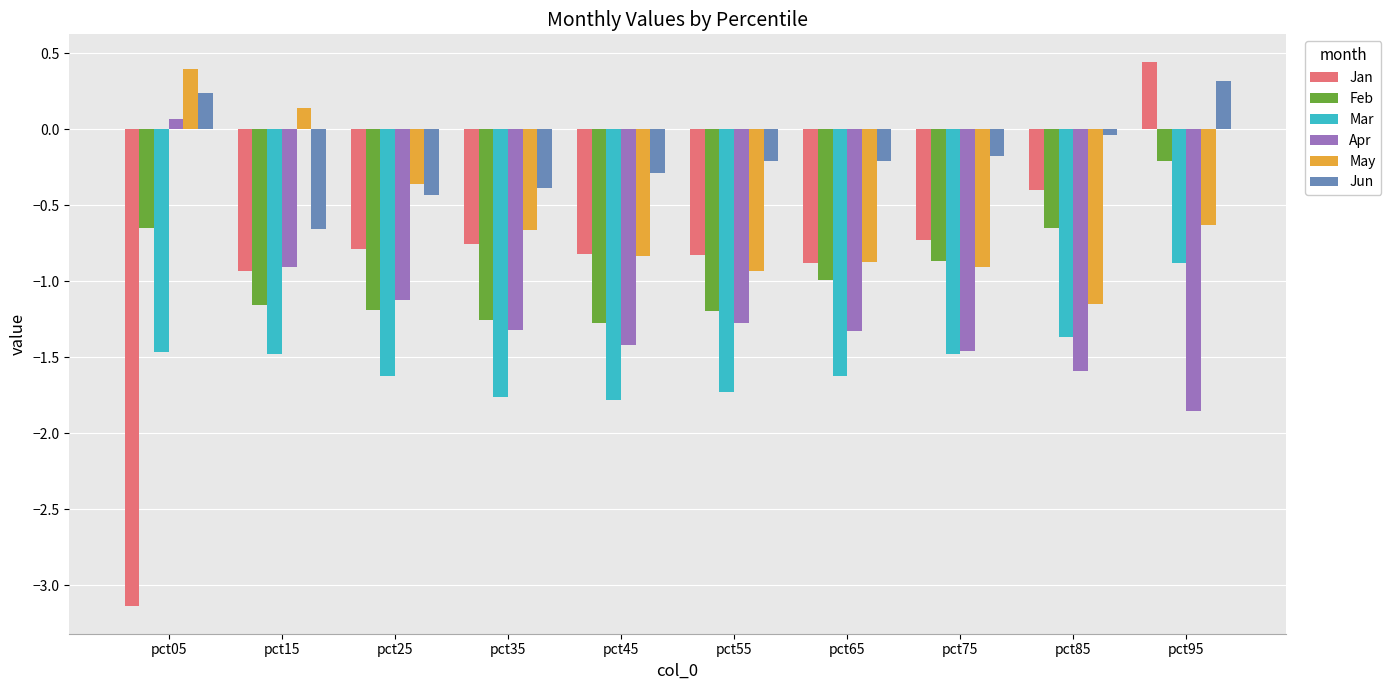

The Mar series shows -1.8 at pct45. True or false?

True